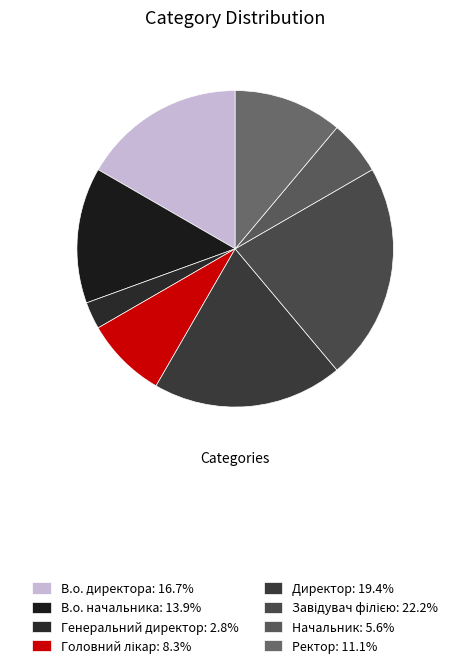

How many segments does this pie chart have?

8